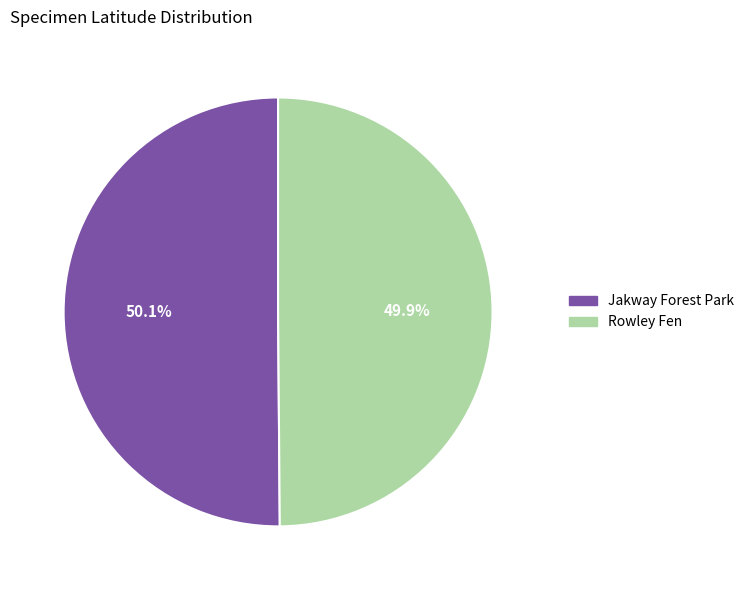

How many segments does this pie chart have?

2